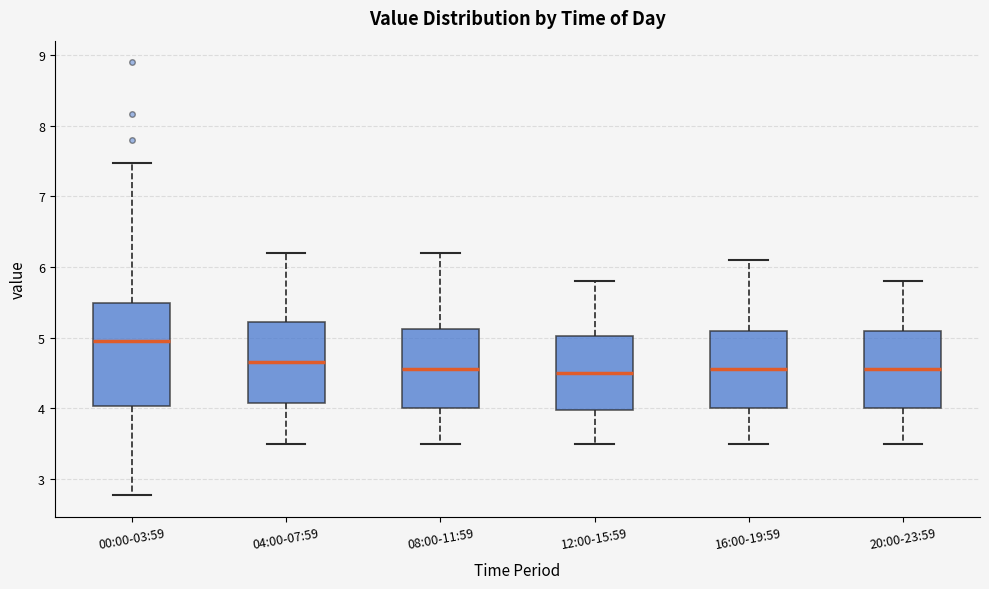

Comparing the boxes themselves (not the whiskers), which one is the tallest?

00:00-03:59